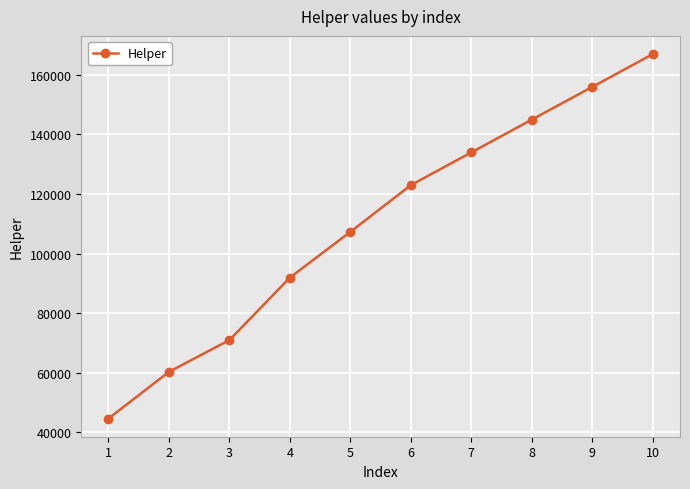

What is the change in value from 1 to 10?

+122375.0